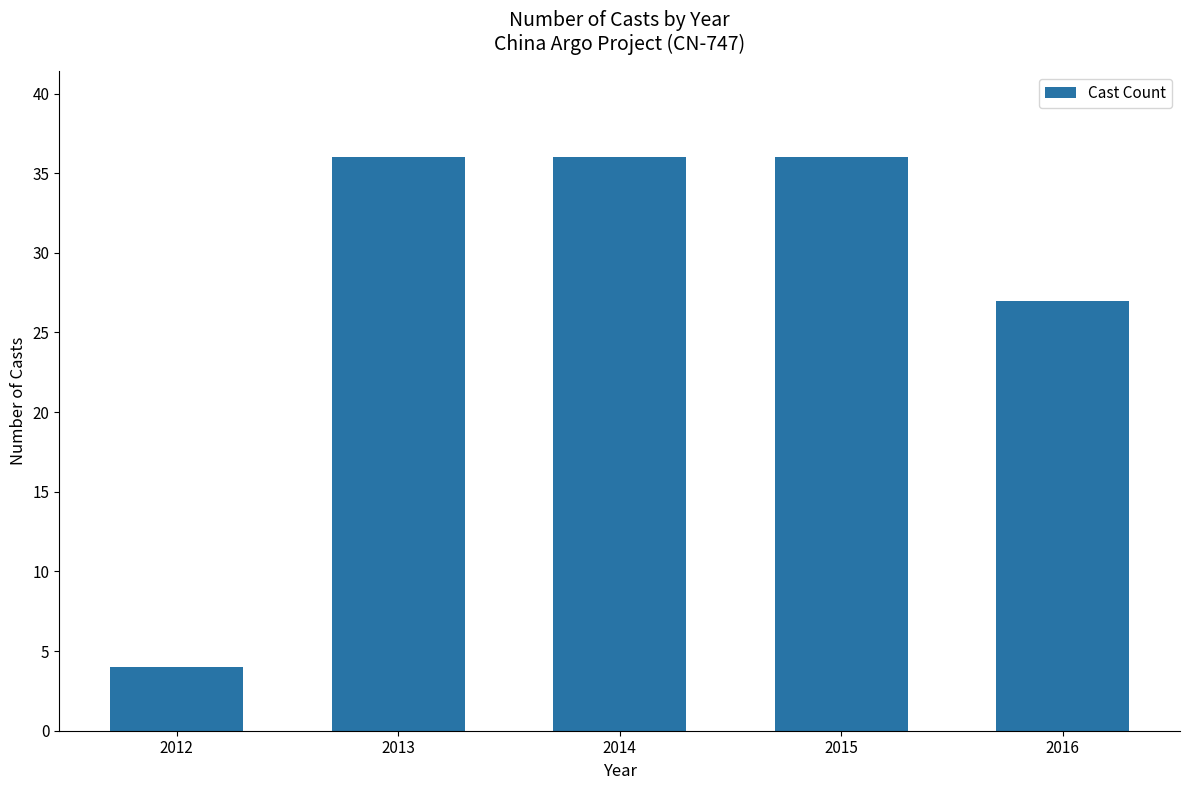

How many values are between 27 and 36?

4